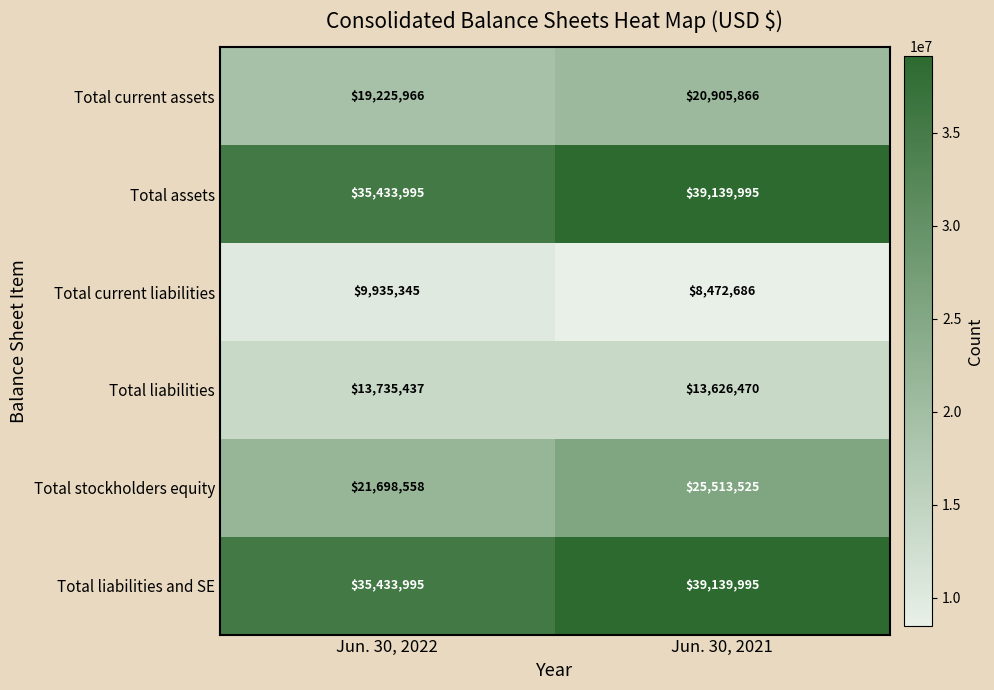

Reading left to right, extract all data points from this chart.

Total current assets: Jun. 30, 2022=19225966	Jun. 30, 2021=20905866
Total assets: Jun. 30, 2022=35433995	Jun. 30, 2021=39139995
Total current liabilities: Jun. 30, 2022=9935345	Jun. 30, 2021=8472686
Total liabilities: Jun. 30, 2022=13735437	Jun. 30, 2021=13626470
Total stockholders equity: Jun. 30, 2022=21698558	Jun. 30, 2021=25513525
Total liabilities and SE: Jun. 30, 2022=35433995	Jun. 30, 2021=39139995